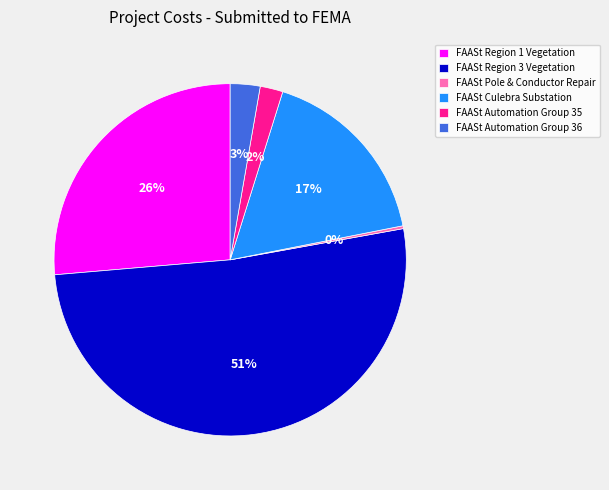

Combined, do FAASt Culebra Substation and FAASt Region 1 Vegetation account for over 50%?

No